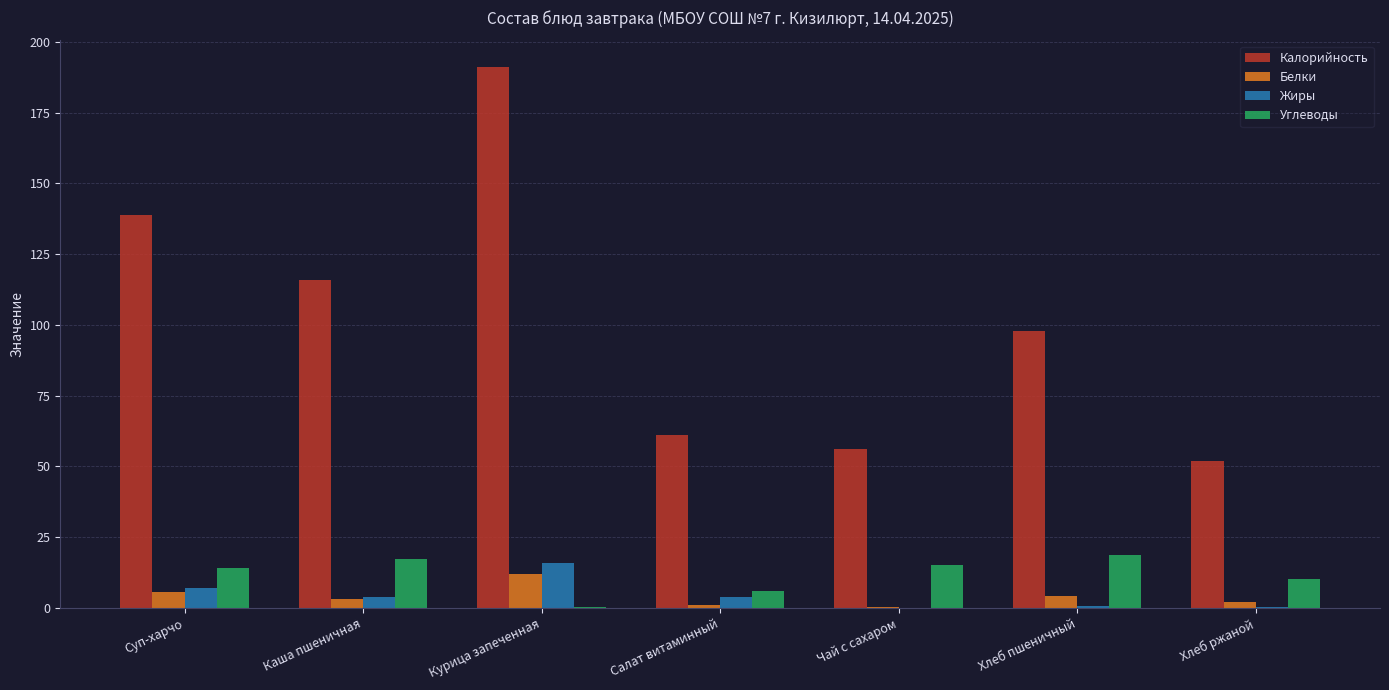

Is the value of Калорийность at Салат витаминный greater than the value of Жиры at Хлеб пшеничный?

Yes